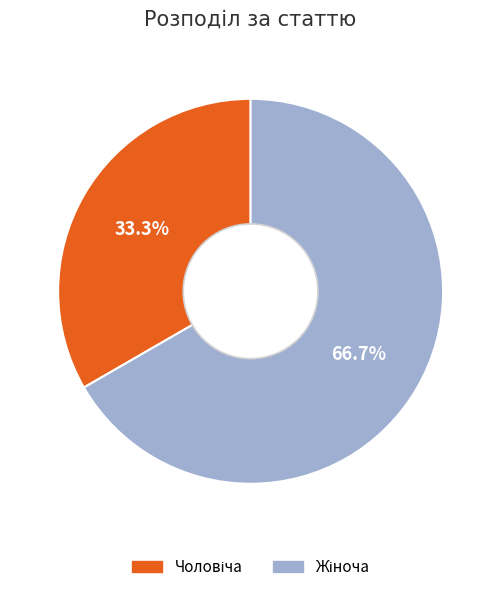

Is there any slice that represents more than half of the pie?

Yes